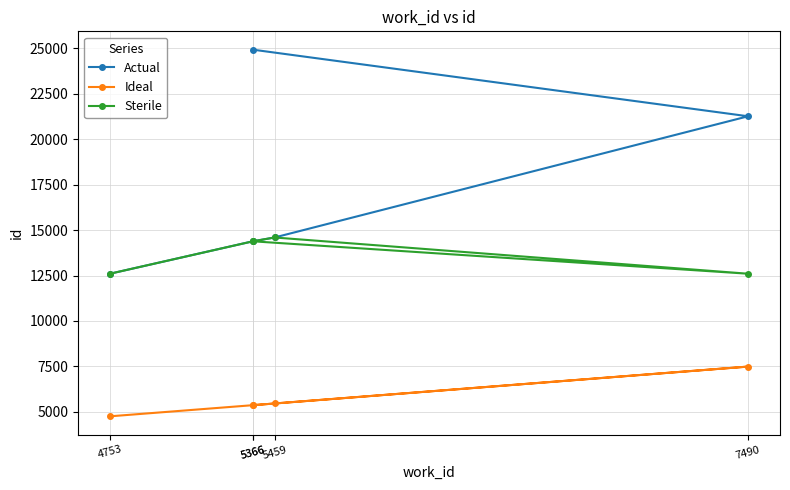

The Ideal series shows 1773 at 5459. True or false?

False